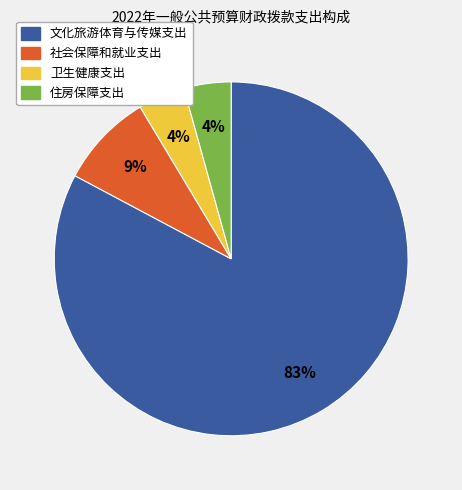

Between 文化旅游体育与传媒支出 and 社会保障和就业支出, which is larger?

文化旅游体育与传媒支出